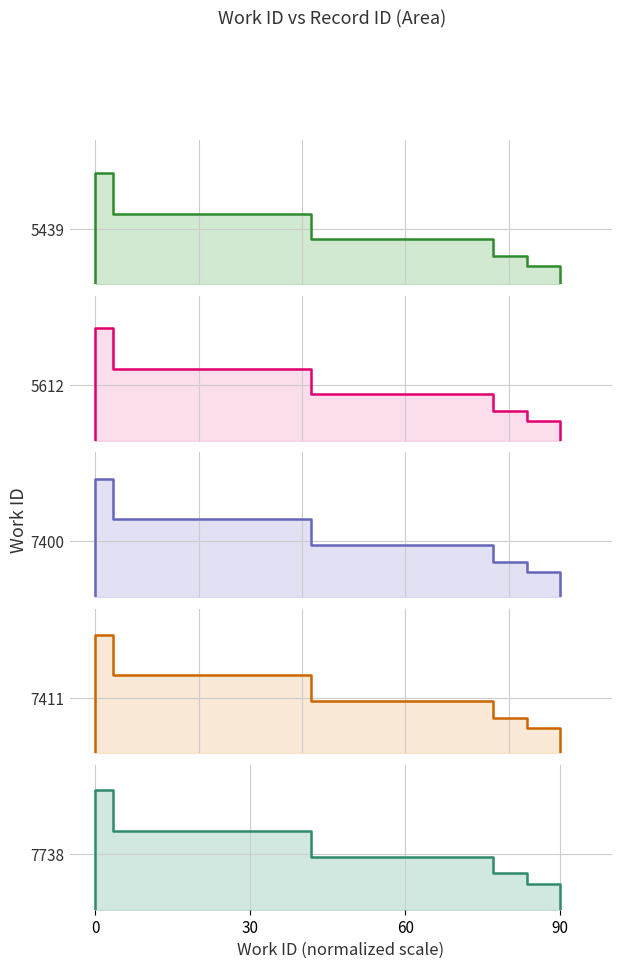

Which series changed the most between 0 and 90?

work_5439